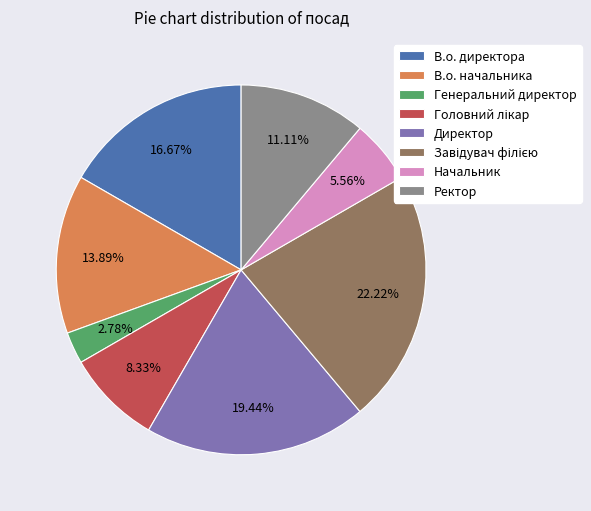

To the nearest percent, what portion does Начальник represent?

6%